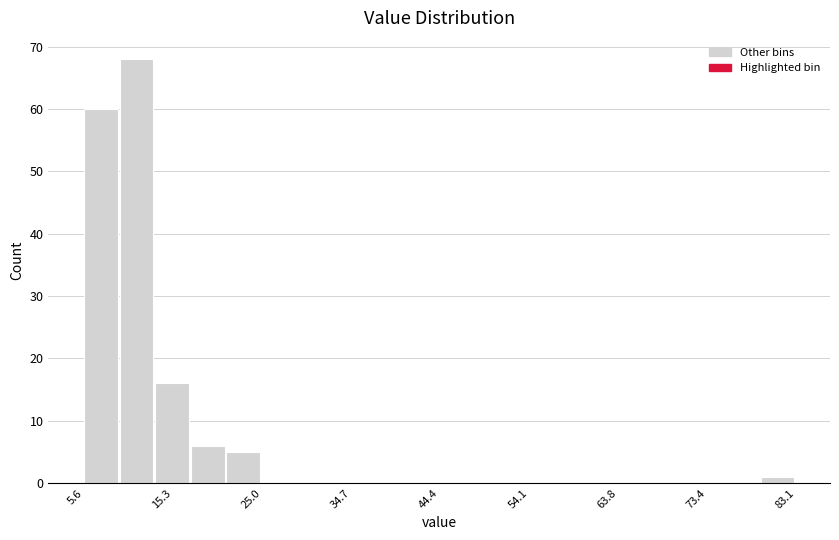

Read against the x-axis, roughly where is the centre of the tallest bar?

11